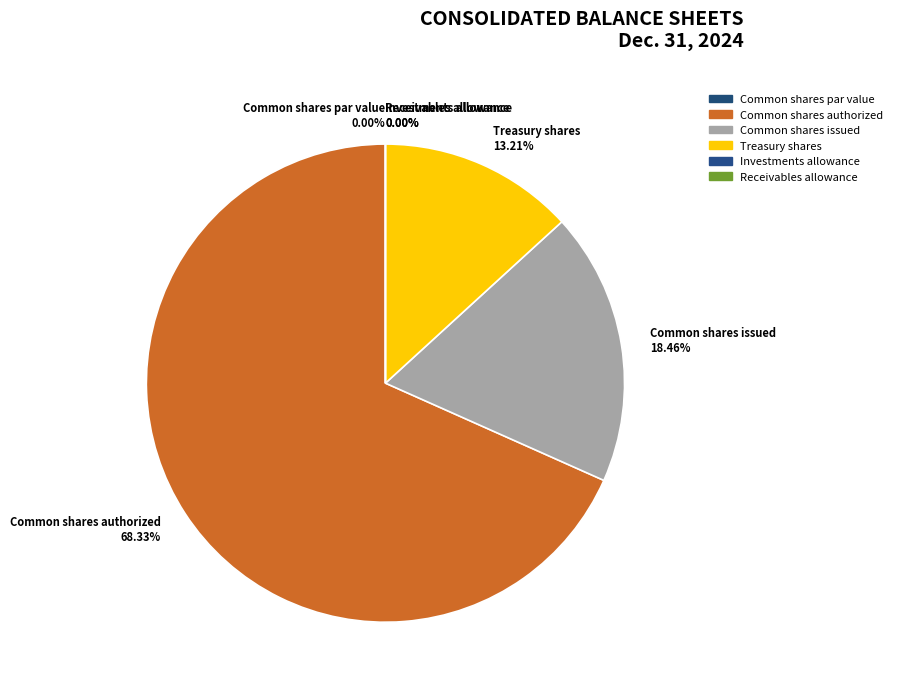

To the nearest percent, what is the combined percentage of Treasury shares and Common shares authorized?

82%